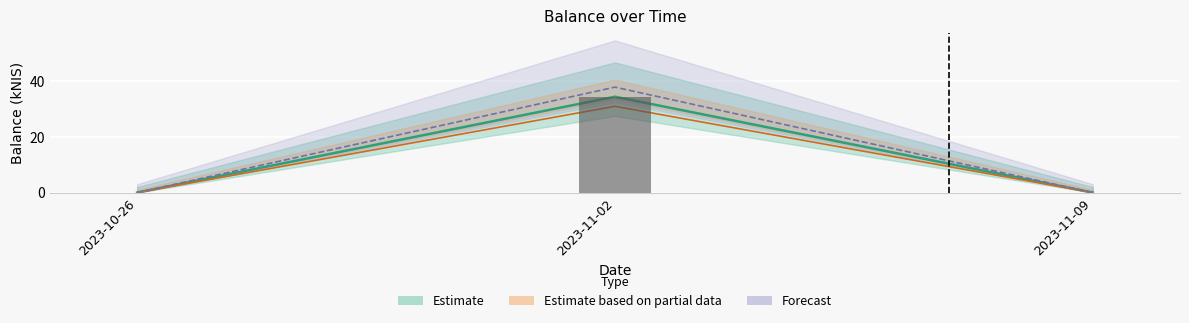

What is the label of the 1st bar from the right?

2023-11-09